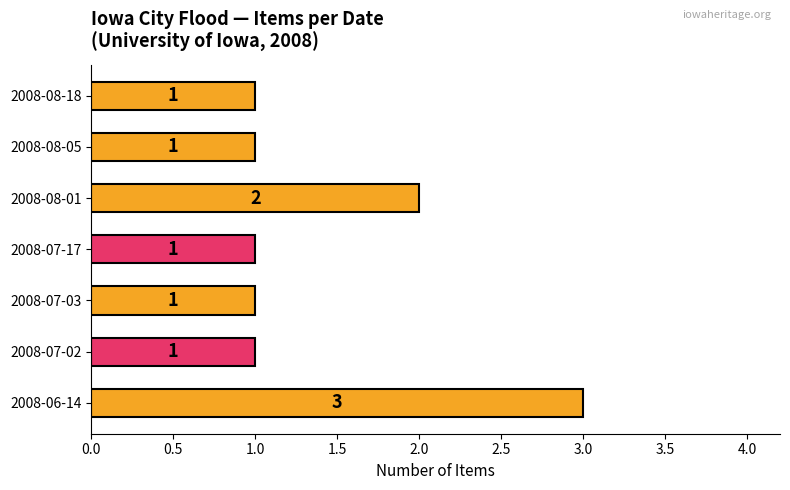

What is the sum of all values?

10